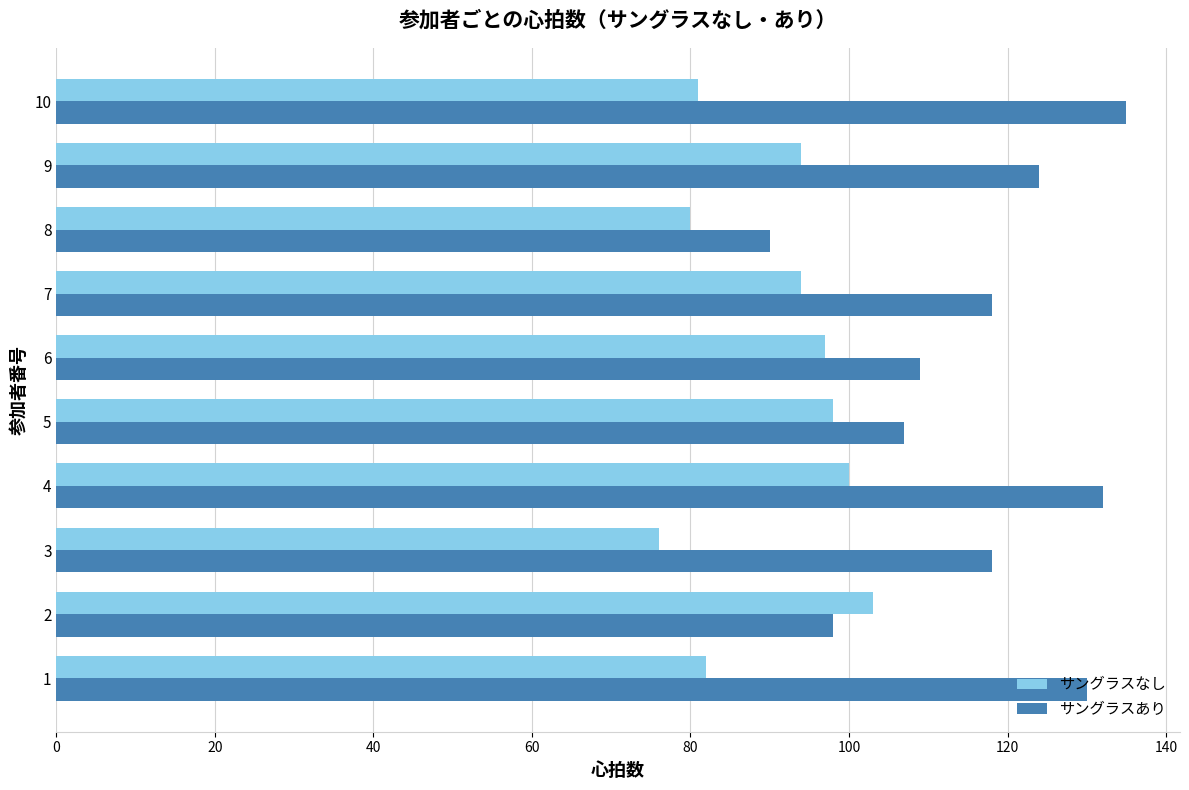

What is the smallest value displayed?

76